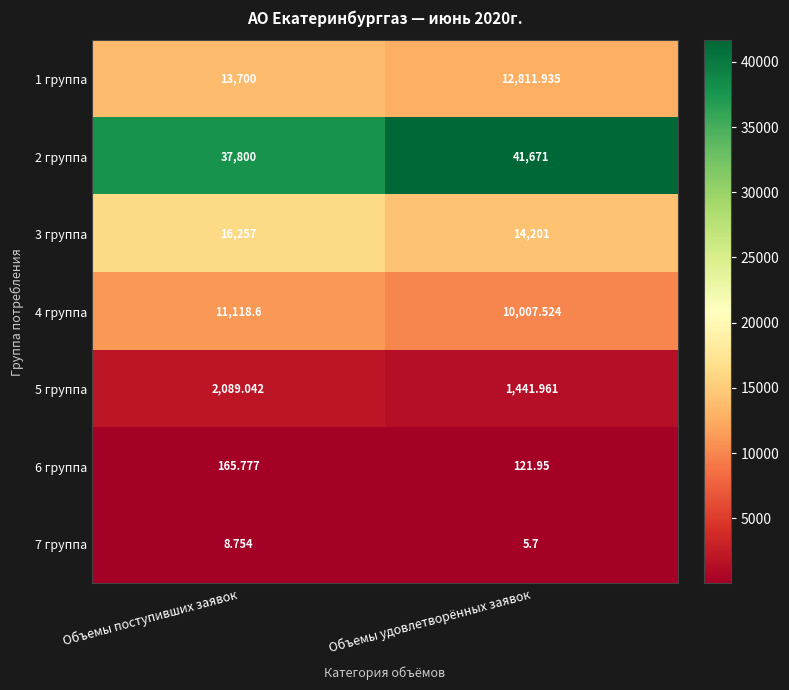

Where does the 4 группа series first go above 11118?

Объемы поступивших заявок